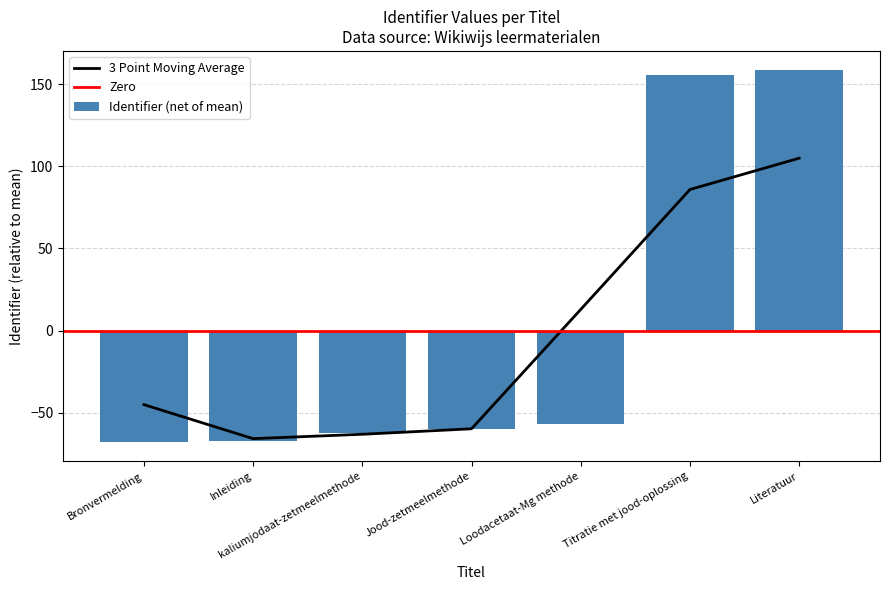

Between Loodacetaat-Mg methode and Bronvermelding, which is larger?

Loodacetaat-Mg methode